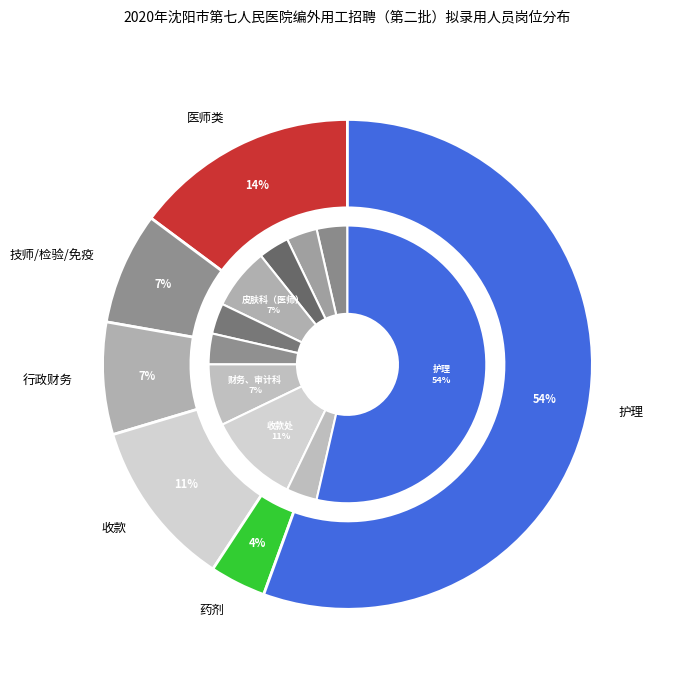

Combined, do 疝外、肛肠科（医师） and 内分泌科(医师) account for over 50%?

No